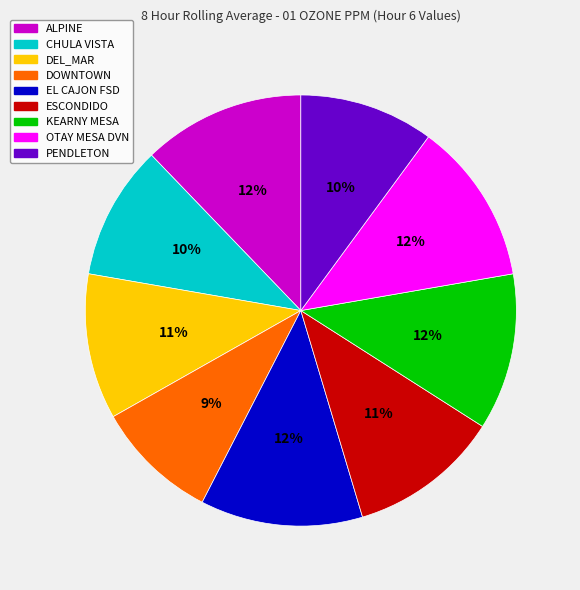

True or false: KEARNY MESA accounts for 1% of the total.

False